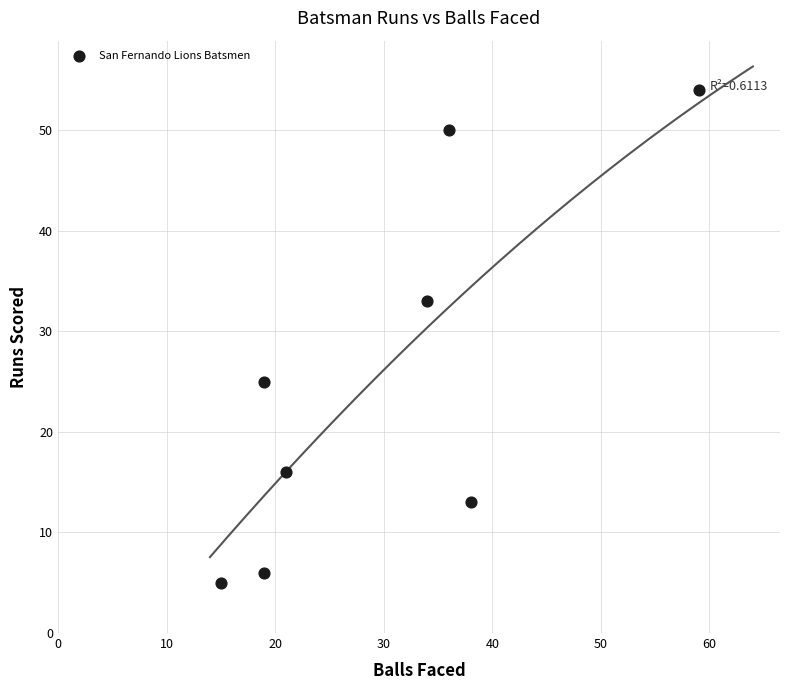

What is the range of Y values (max minus min)?

49